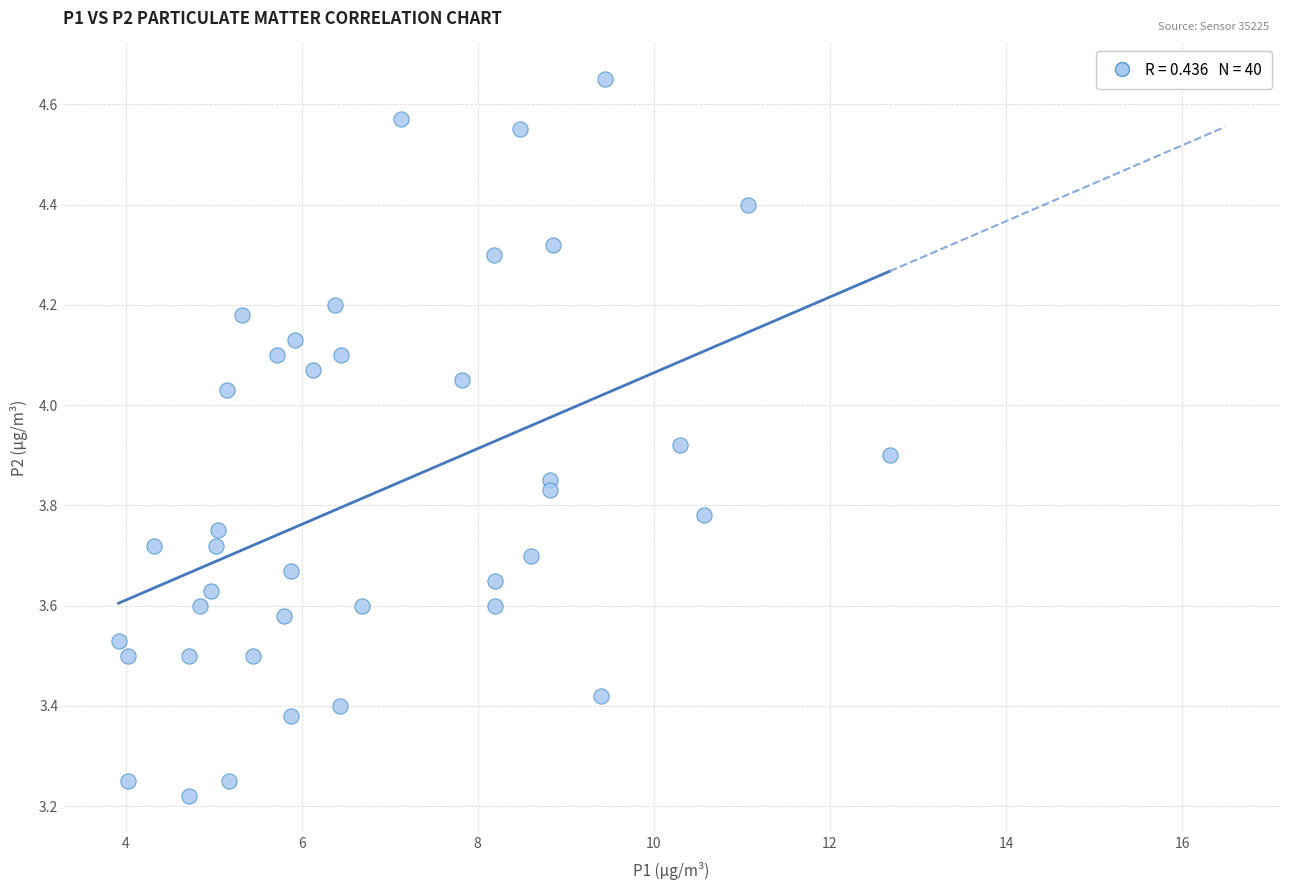

What is the range of Y values (max minus min)?

1.4